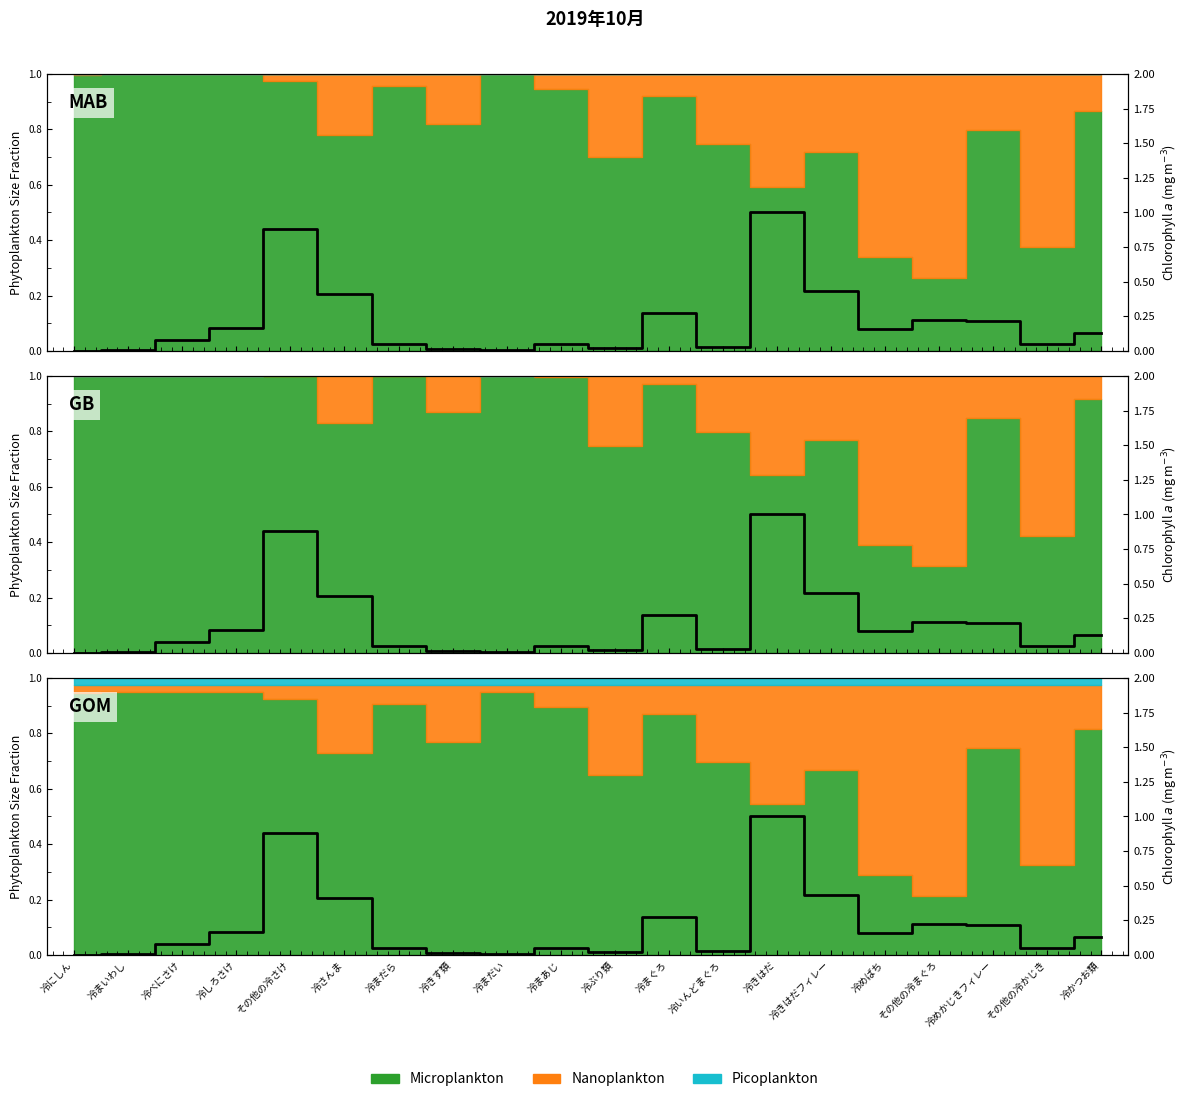

Rank the categories by value from highest to lowest.

冷きはだ, その他の冷さけ, 冷きはだフィレー, 冷さんま, 冷まぐろ, その他の冷まぐろ, 冷めかじきフィレー, 冷しろさけ, 冷めばち, 冷かつお類, 冷べにさけ, 冷まだら, 冷まあじ, その他の冷かじき, 冷いんどまぐろ, 冷ぶり類, 冷きす類, 冷まだい, 冷まいわし, 冷にしん